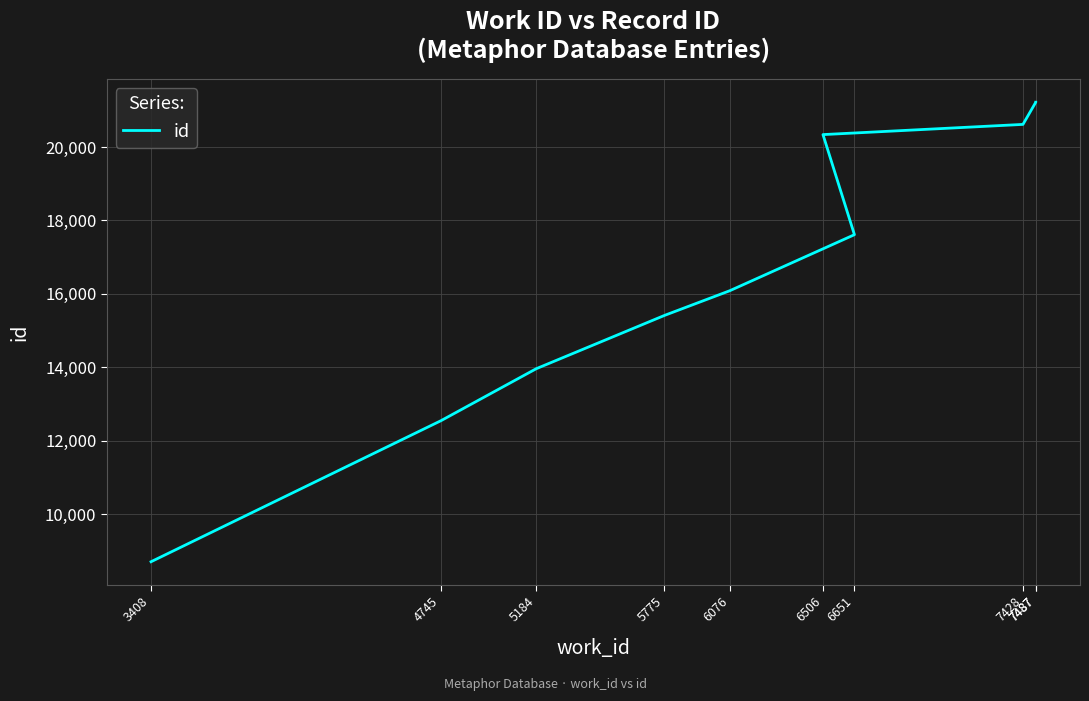

What is the difference between the maximum and minimum values?

12525